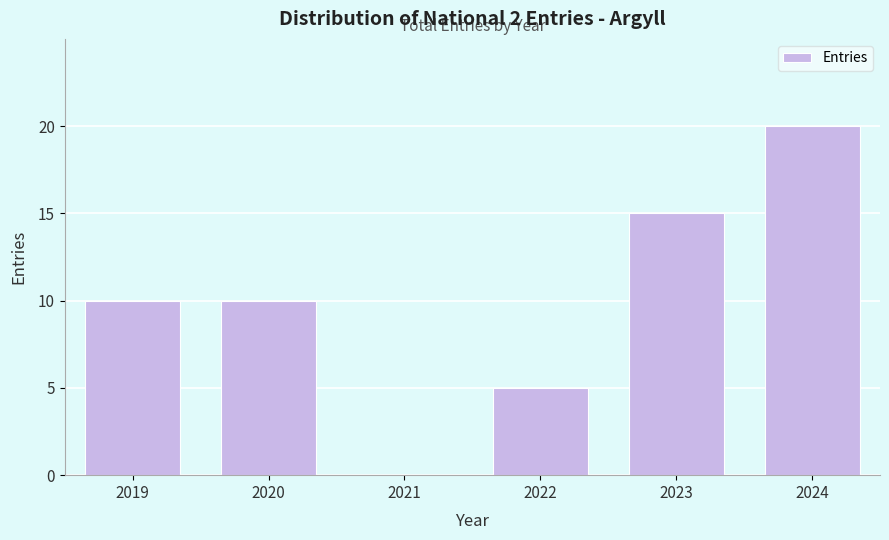

Reading left to right, list all the values displayed in this chart.

2019=10	2020=10	2021=0	2022=5	2023=15	2024=20